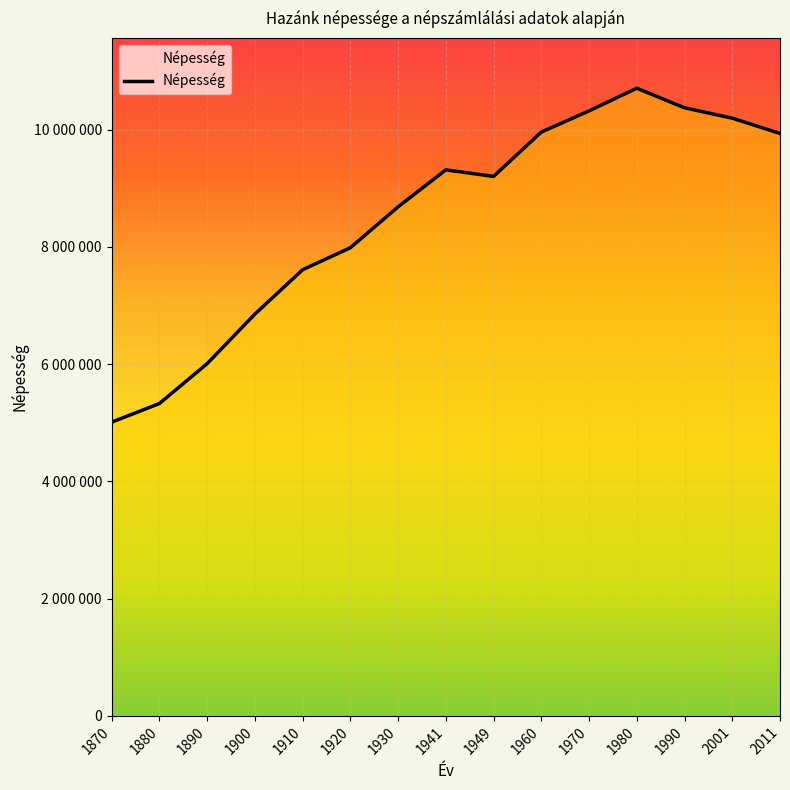

Does the chart display data point markers on the line(s)?

No